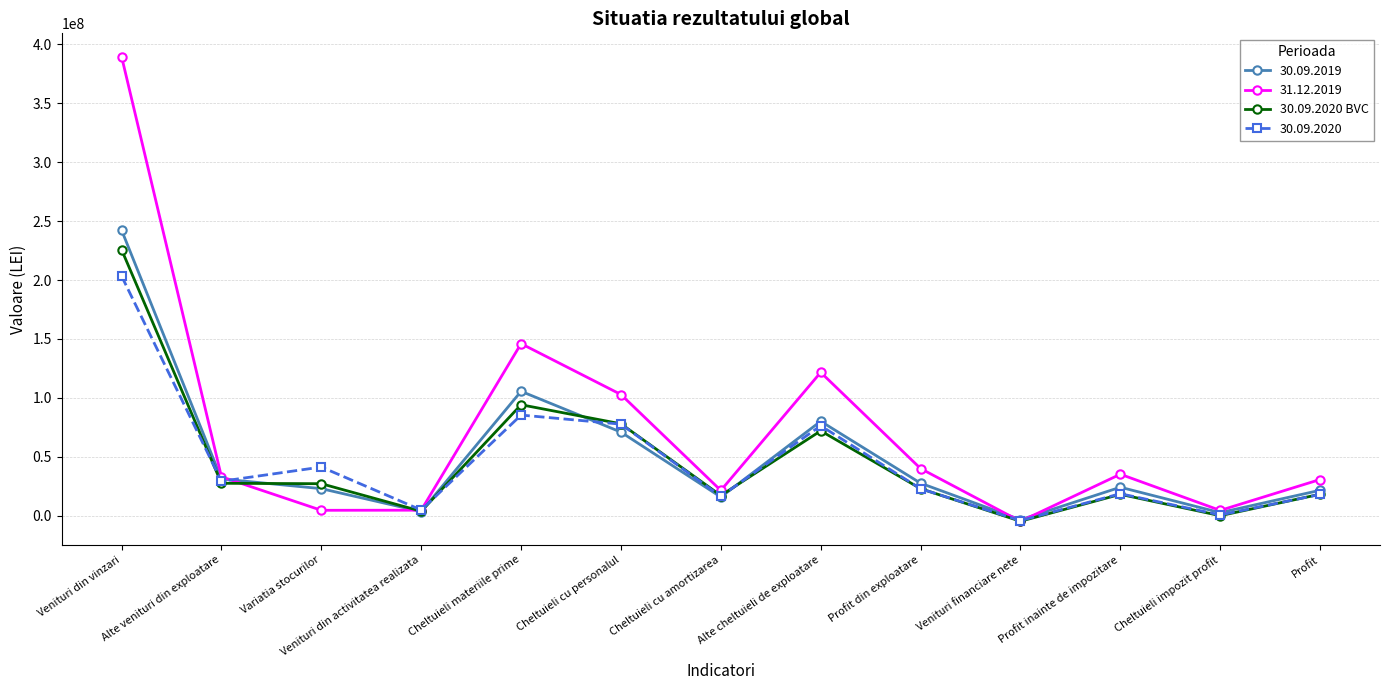

How many values in the 31.12.2019 series are below 33008685?

6